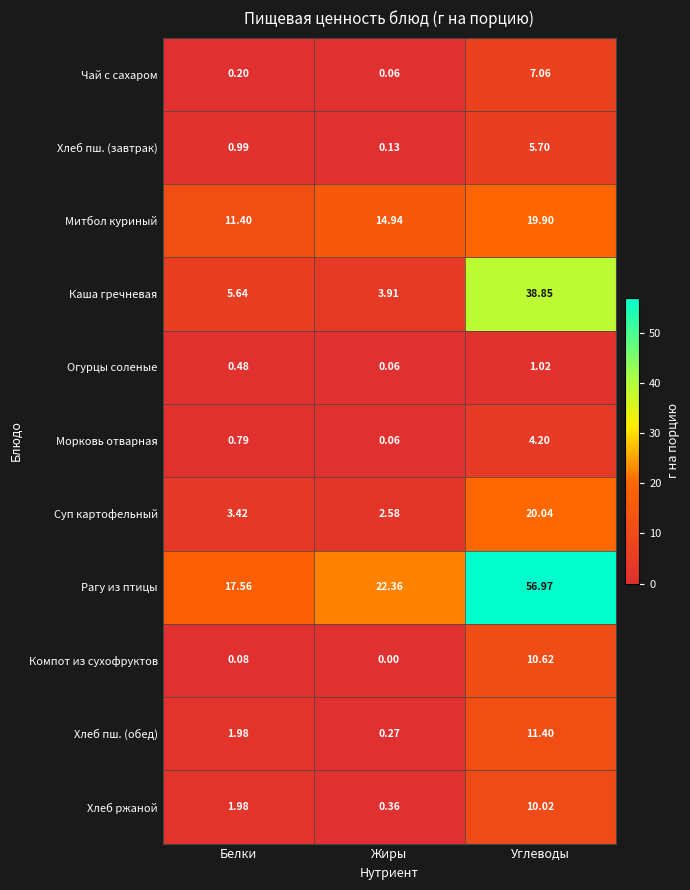

Which label corresponds to the smallest value in the chart?

Жиры